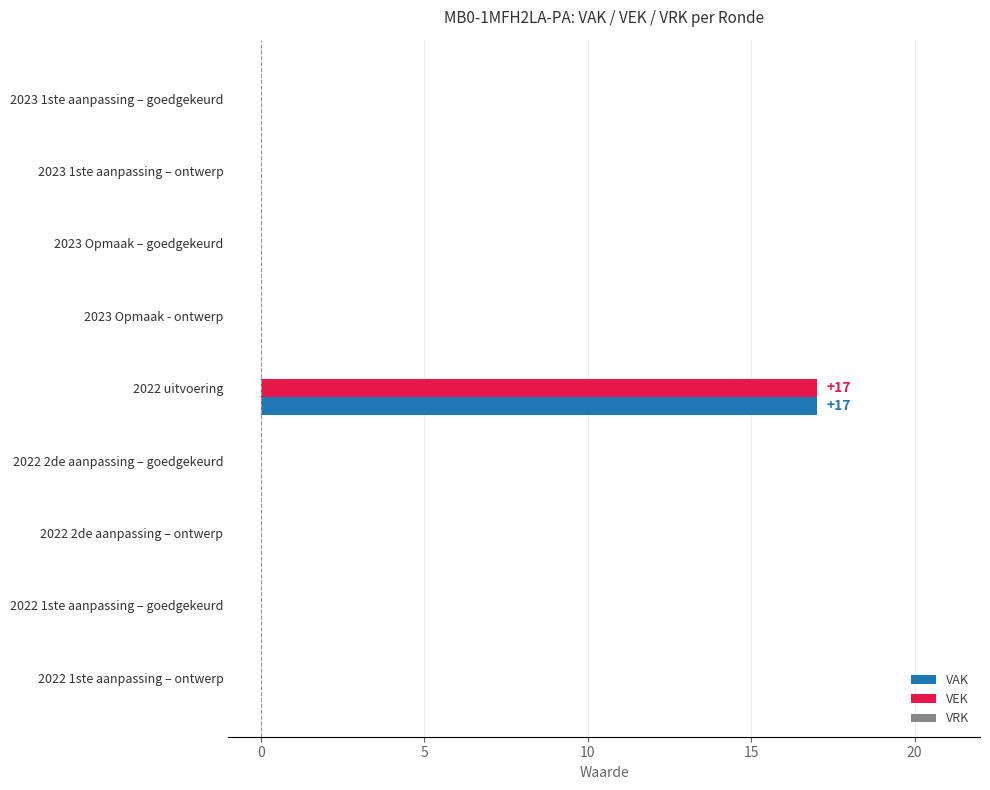

Which category has the highest value in the VAK series?

2022 uitvoering